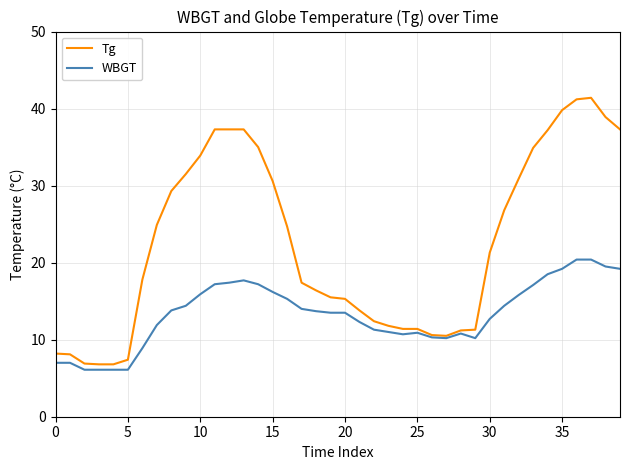

Rank the series by their maximum value, from lowest to highest.

WBGT, Tg